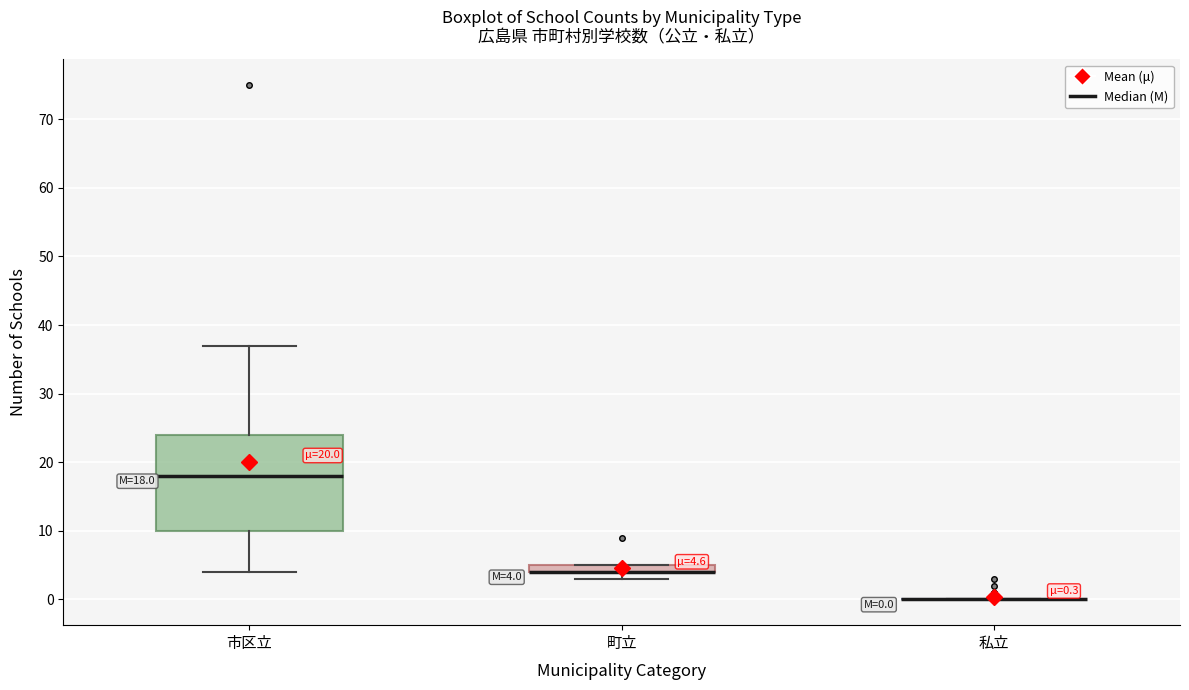

Which box is the tallest, from its lower edge to its upper edge?

市区立